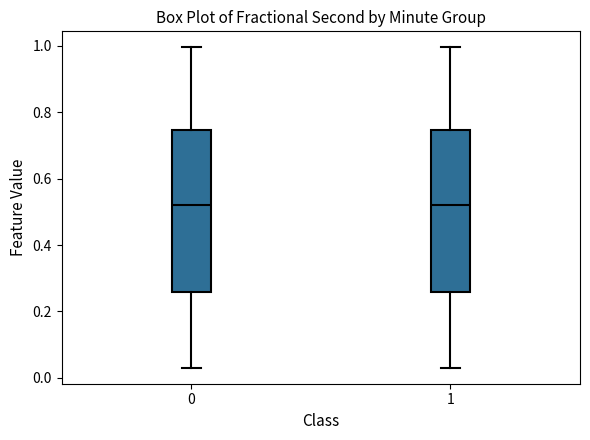

Reading left to right, transcribe this box plot: for each box, give where its median line is, the range the box spans, and where its two whiskers end, as read against the y-axis. The values are not printed on the chart, so give them approximately, as read against the axis.

0: median 0.52, box 0.26 to 0.74, whiskers 0.04 to 1.00
1: median 0.52, box 0.26 to 0.74, whiskers 0.04 to 1.00